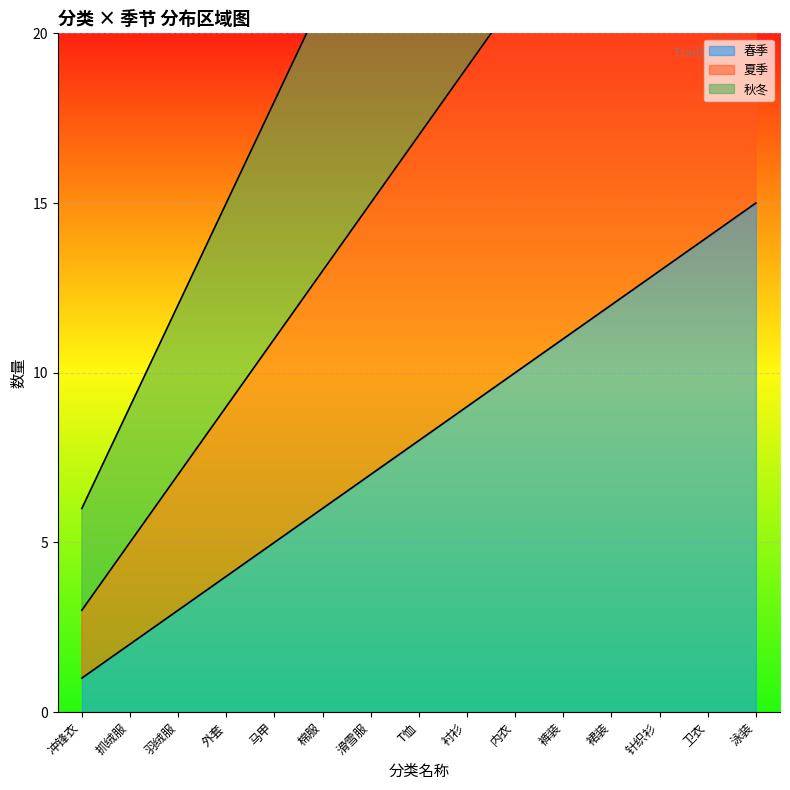

Is it true that 春季 equals 20 at 裤装?

False